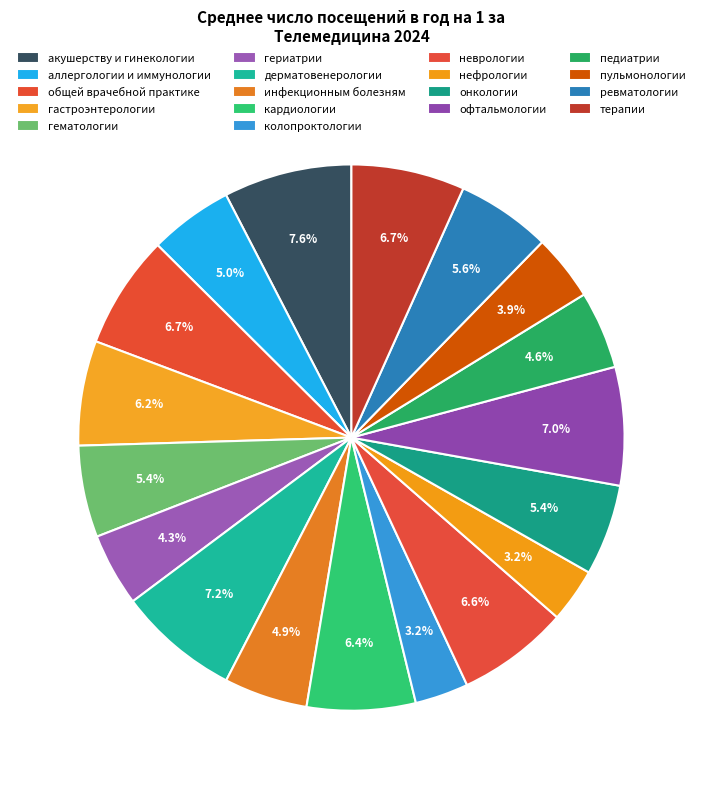

How many segments does this pie chart have?

18